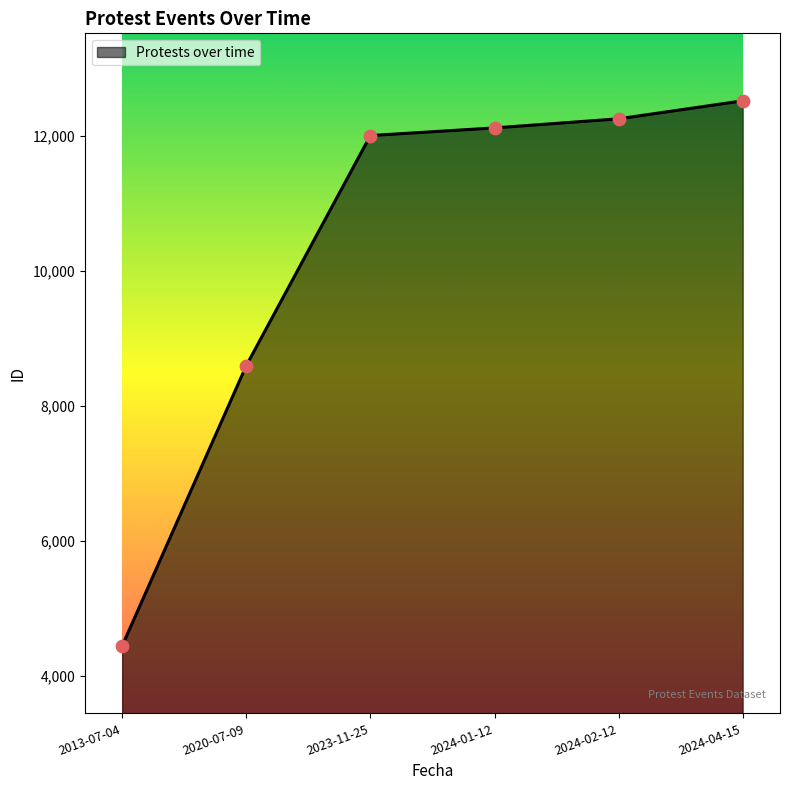

What is the change in value from 2023-11-25 to 2024-01-12?

+113